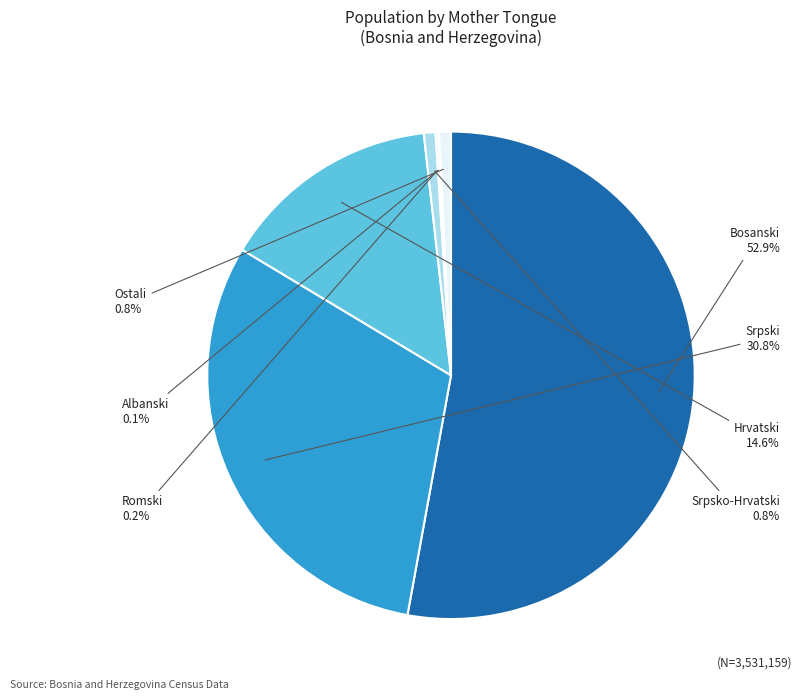

Which has a higher value, Srpski or Hrvatski?

Srpski